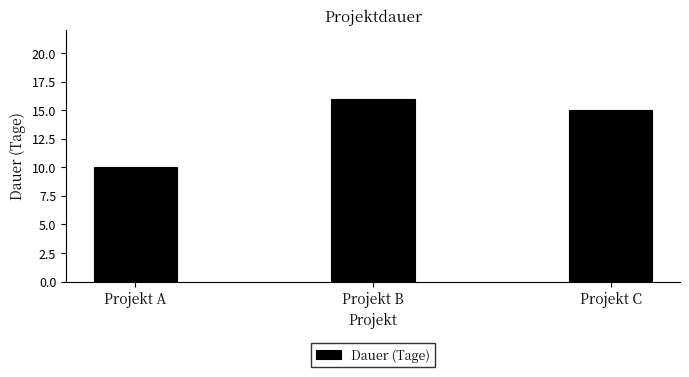

At which category does the chart reach its minimum across all series?

Projekt A